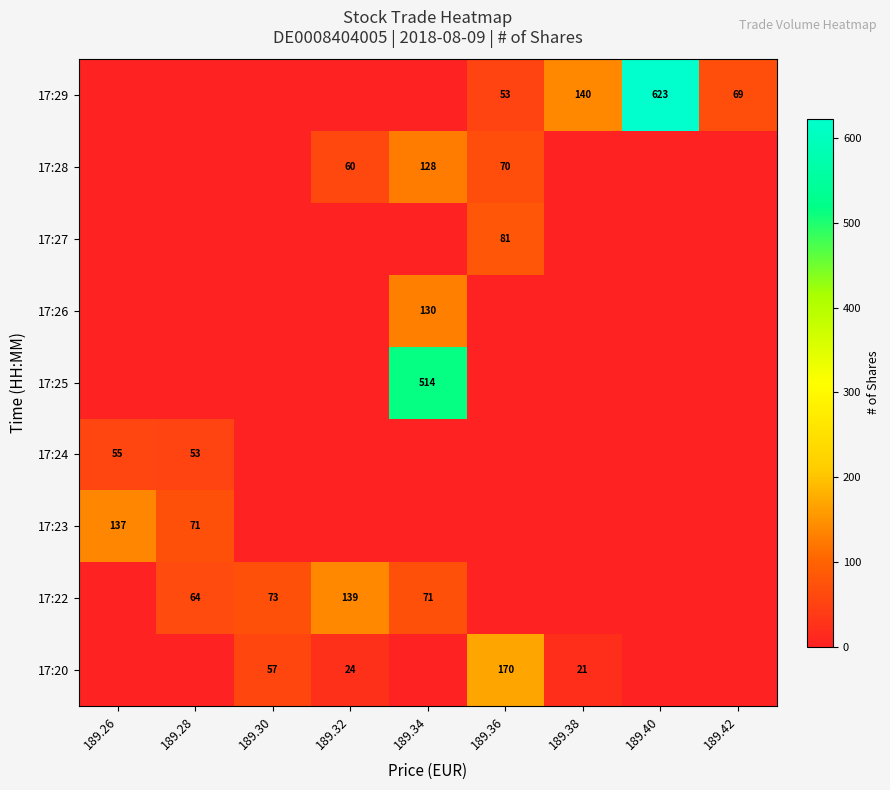

Is it true that 17:23 equals 71 at 189.28?

True